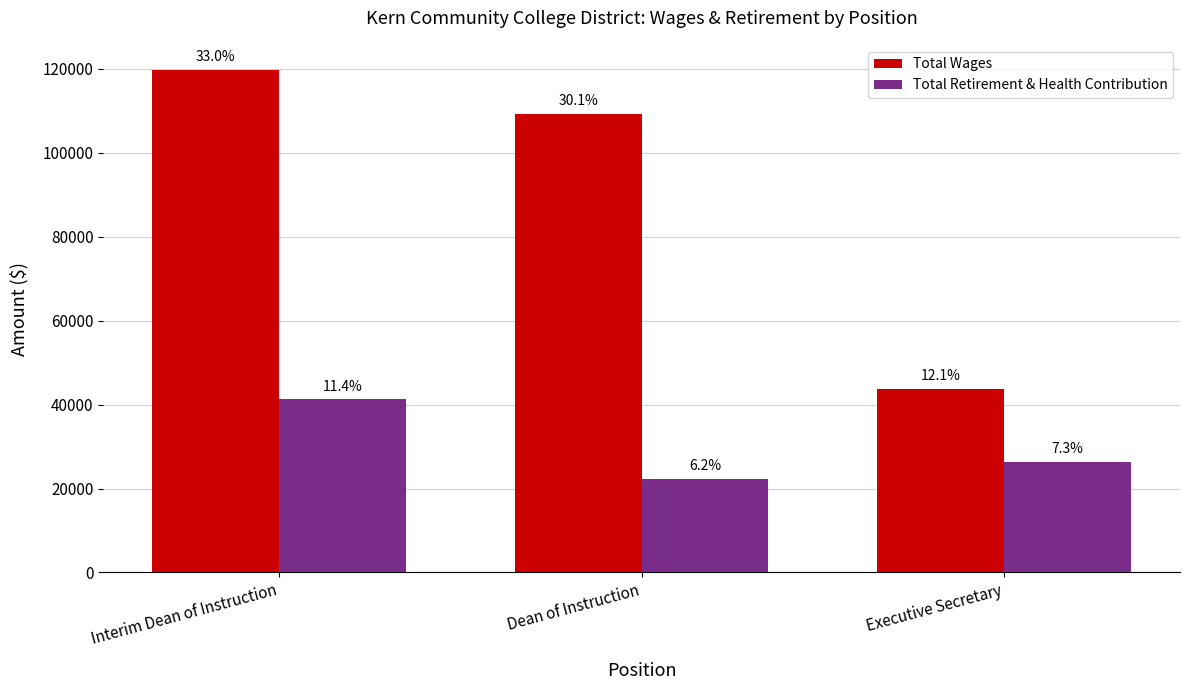

What are all the series names shown in the legend?

Total Wages, Total Retirement & Health Contribution